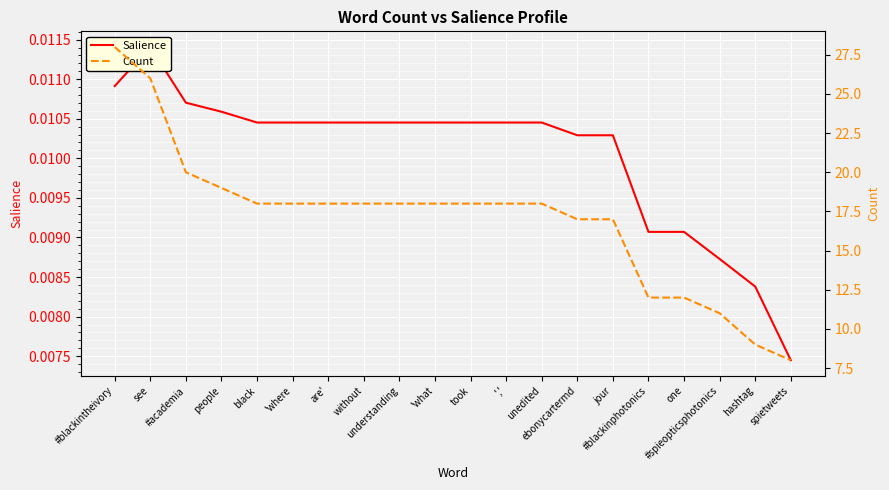

The value of Salience at #blackintheivory is 0.0. True or false?

True